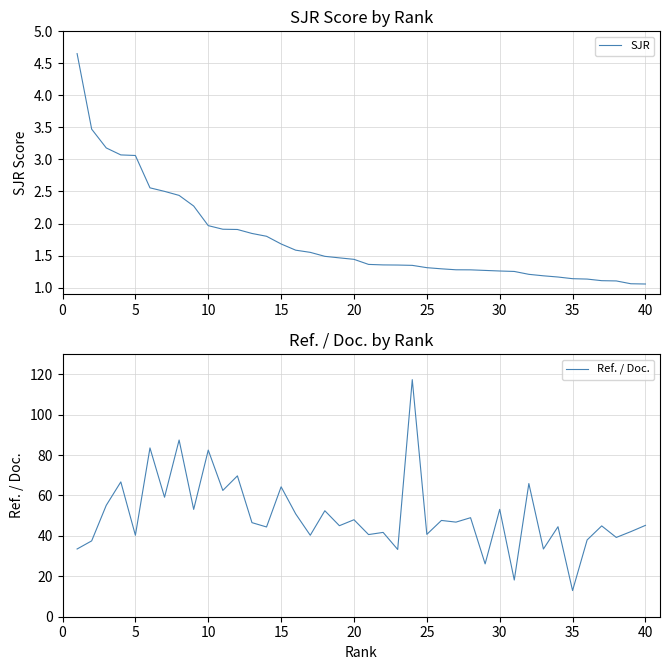

Rank the series by their average value, from highest to lowest.

Ref. / Doc., SJR